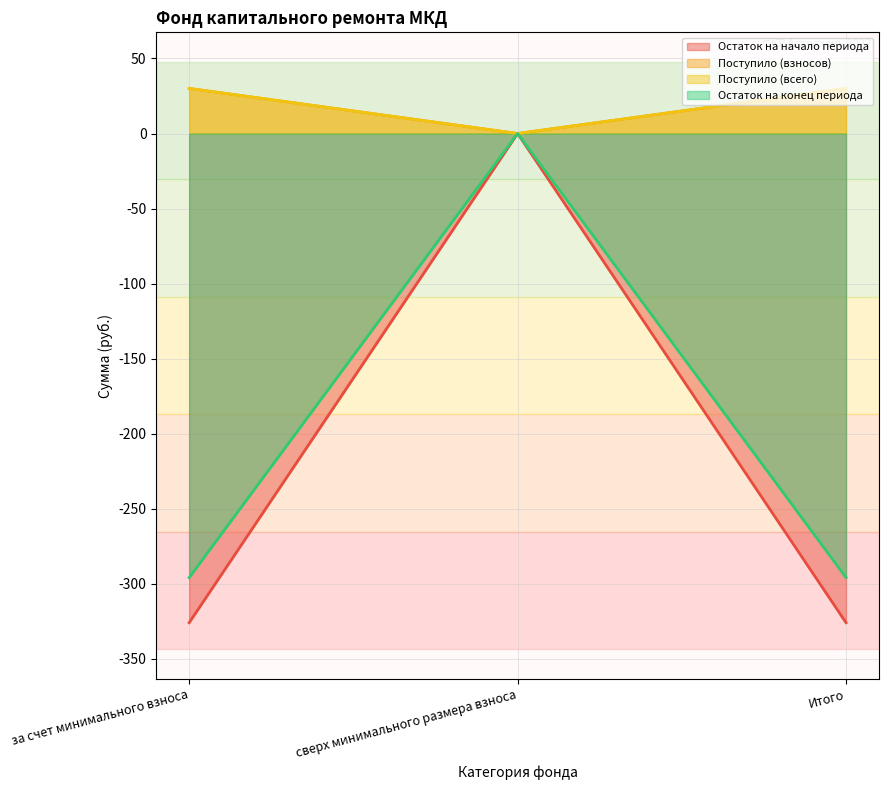

Does the chart have visible grid lines?

Yes